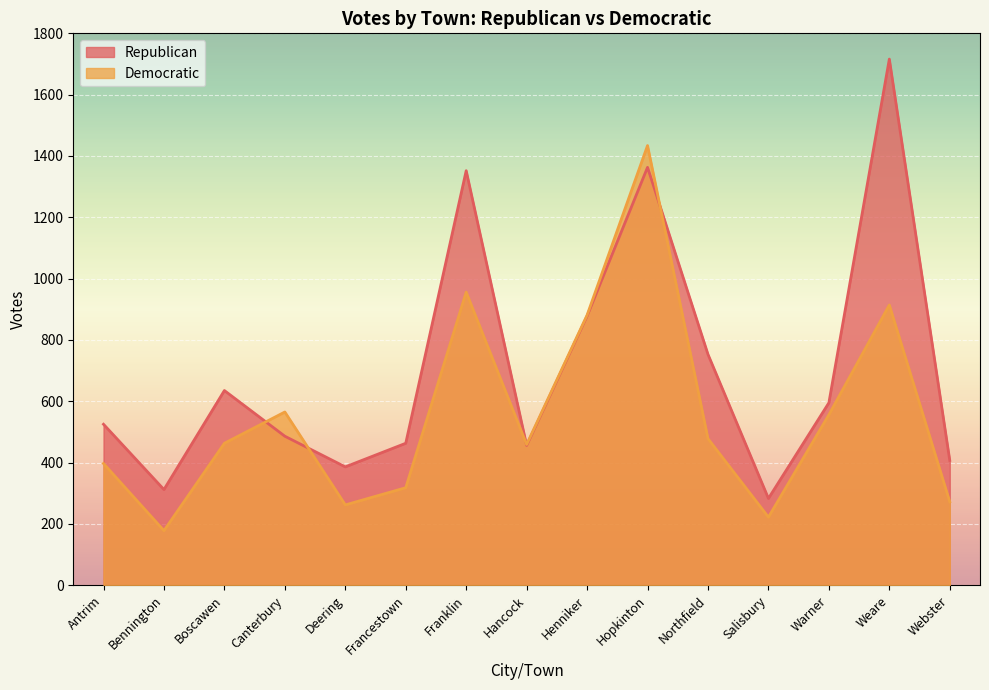

At how many categories does at least one series exceed 1334?

3